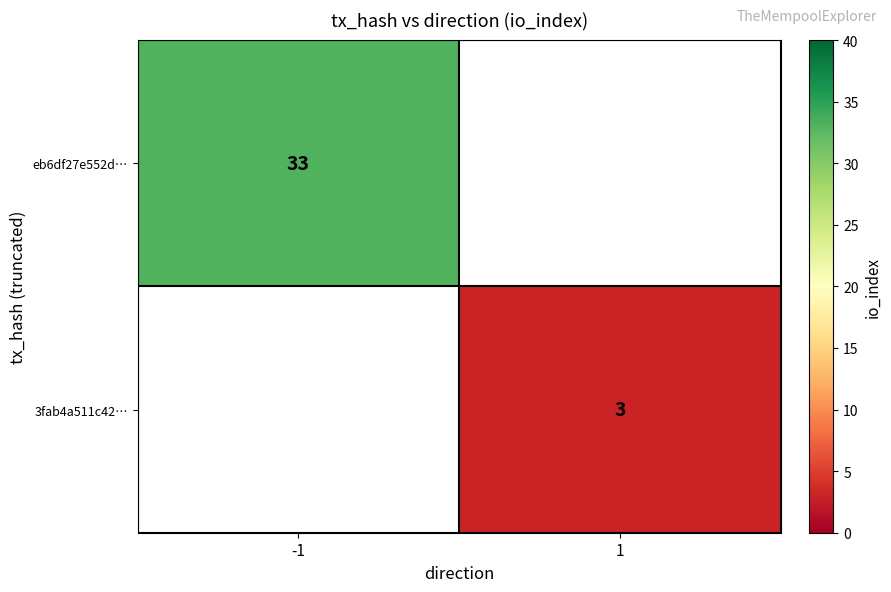

Is it true that 3fab4a511c42… equals 1.4 at 1?

False